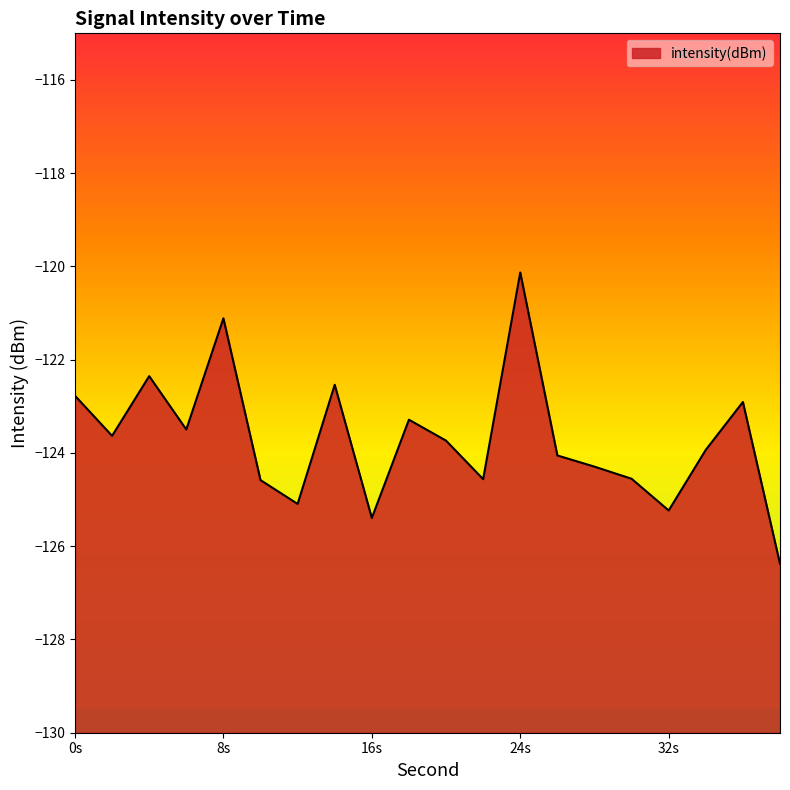

True or false: the data shows -46.3 at 26.

False